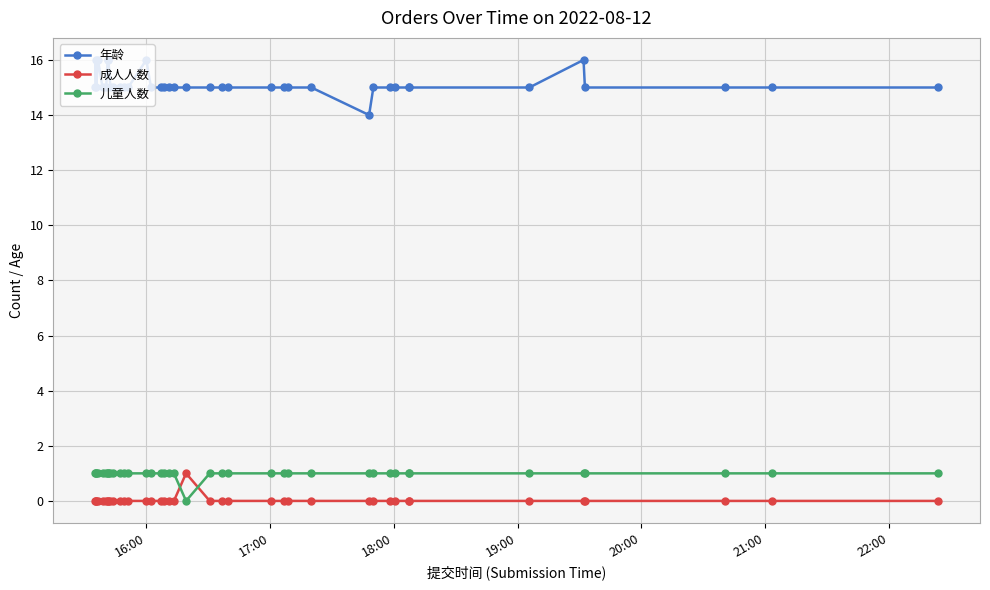

True or false: 年龄 and 成人人数 intersect in this chart.

False